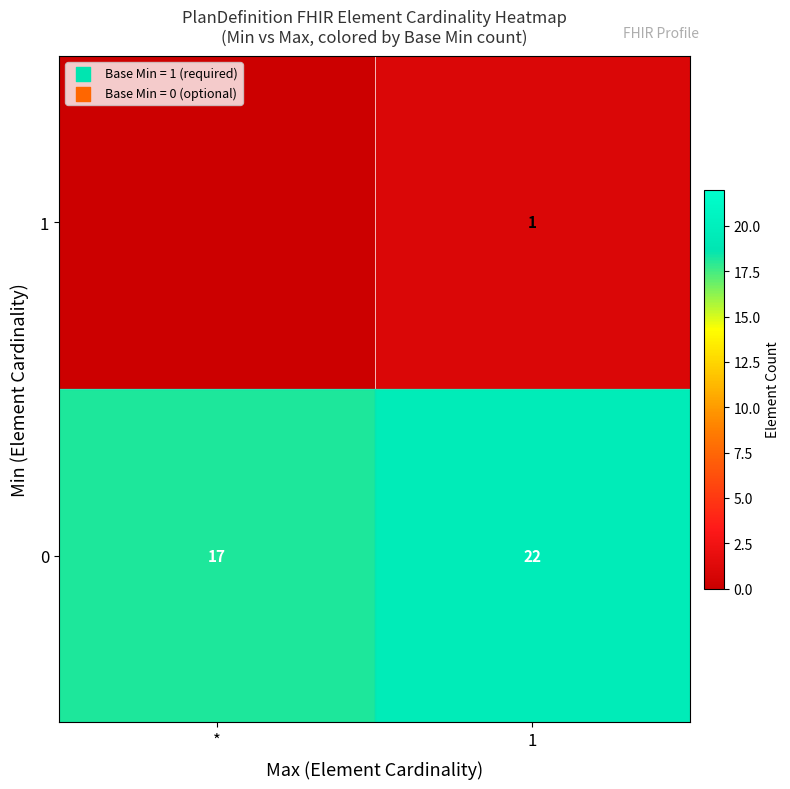

The 0 series shows 35 at 1. True or false?

False